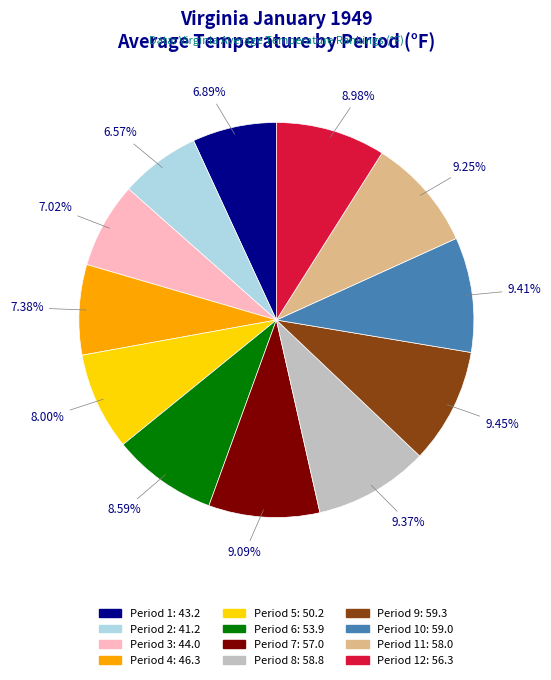

Is the sum of Period 4: 46.3 and Period 6: 53.9 greater than half?

No